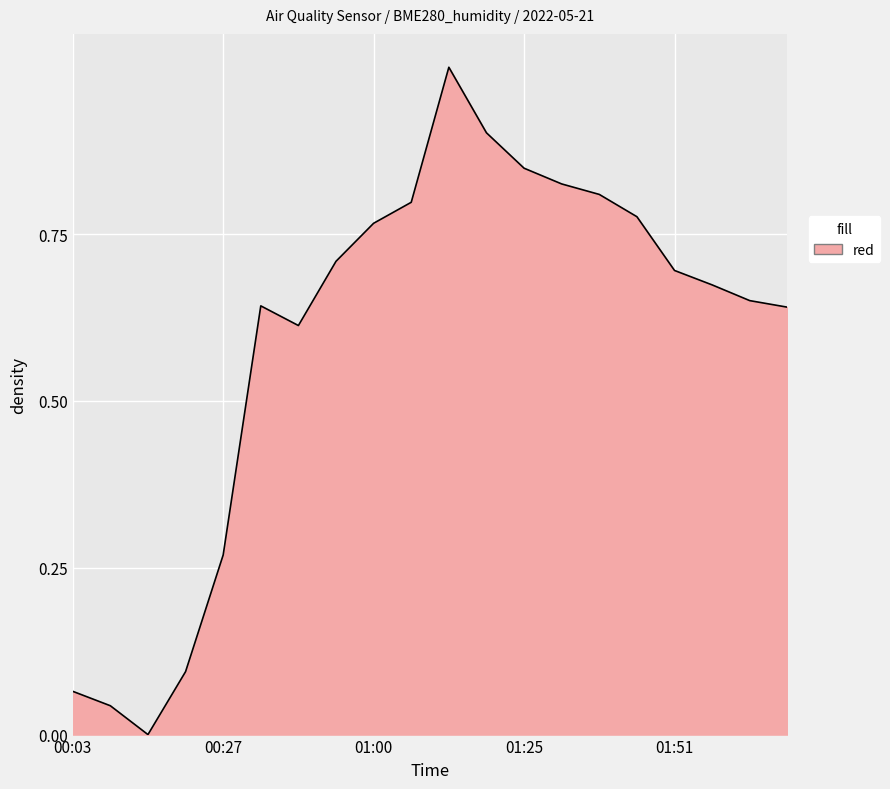

What is the difference between the maximum and minimum values?

1.0